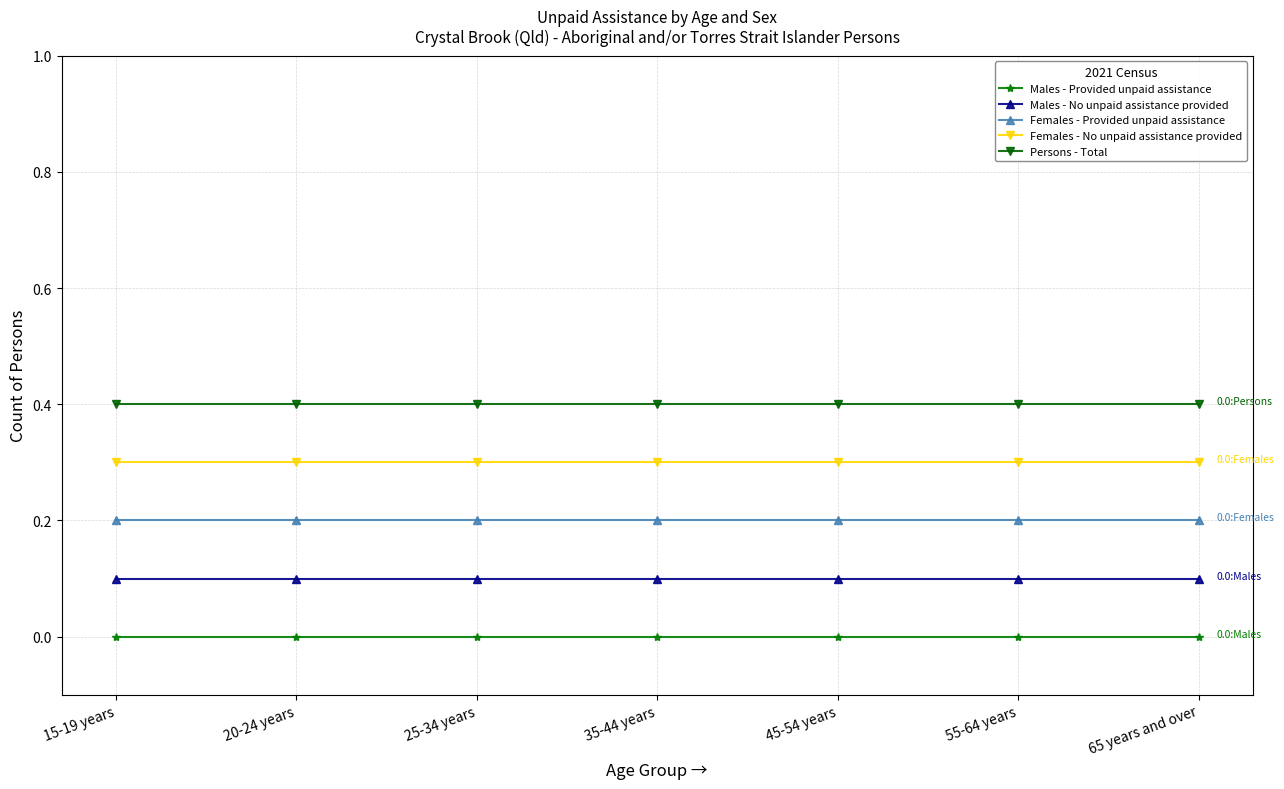

How many categories are shown in the chart?

7